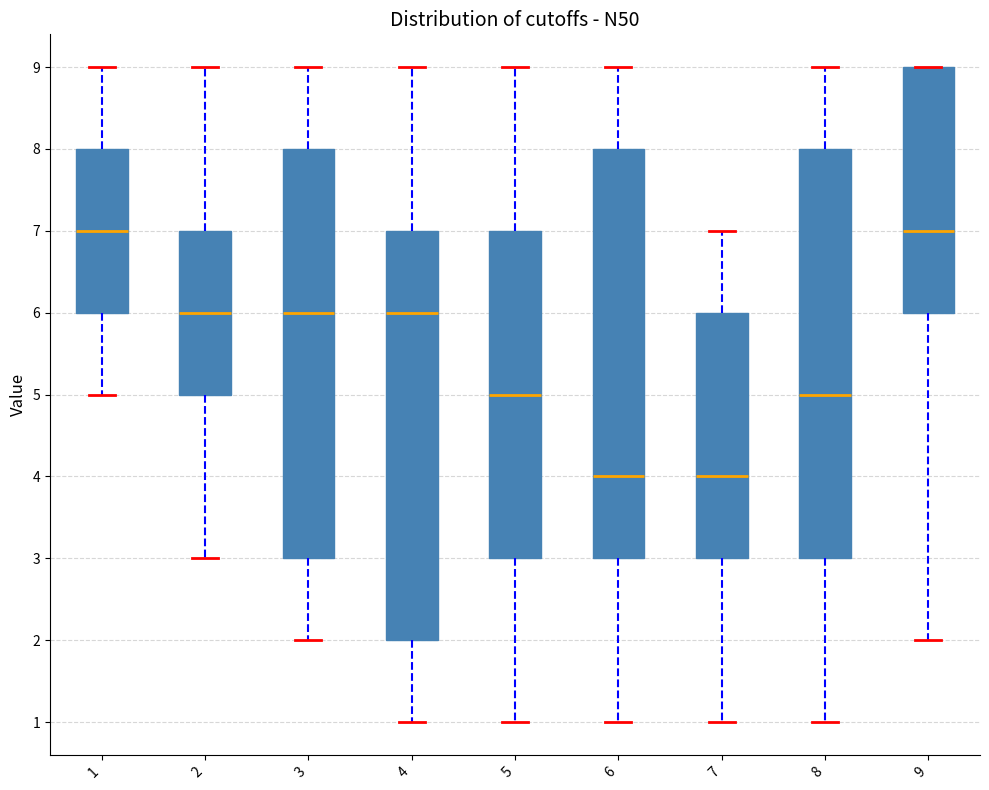

Reading left to right, read every box against the y-axis: the position of its median line, the range the box covers, and the ends of its whiskers. The values are not printed on the chart, so give them approximately, as read against the axis.

1: median 7, box 6 to 8, whiskers 5 to 9
2: median 6, box 5 to 7, whiskers 3 to 9
3: median 6, box 3 to 8, whiskers 2 to 9
4: median 6, box 2 to 7, whiskers 1 to 9
5: median 5, box 3 to 7, whiskers 1 to 9
6: median 4, box 3 to 8, whiskers 1 to 9
7: median 4, box 3 to 6, whiskers 1 to 7
8: median 5, box 3 to 8, whiskers 1 to 9
9: median 7, box 6 to 9, whiskers 2 to 9